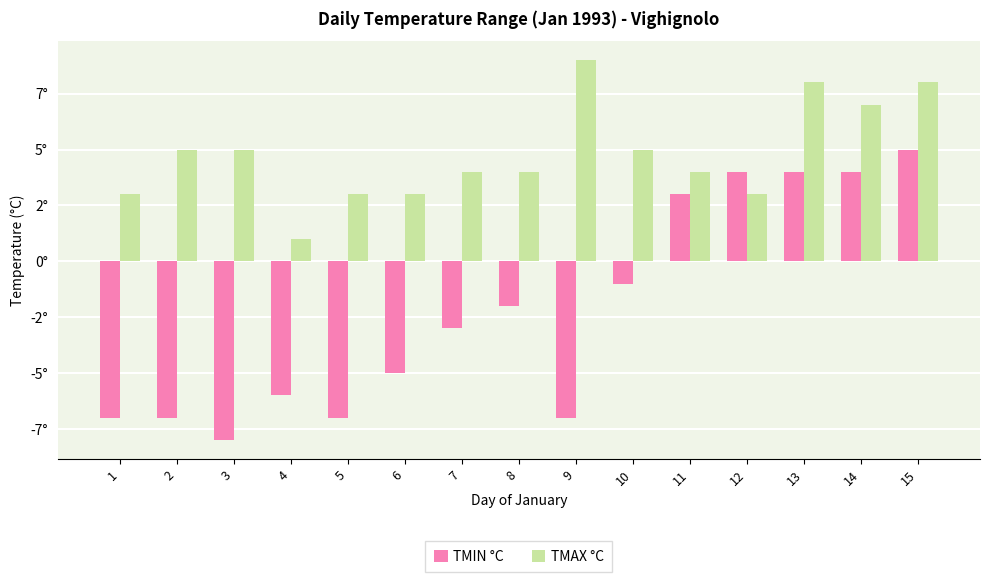

Does the chart contain any negative values?

Yes